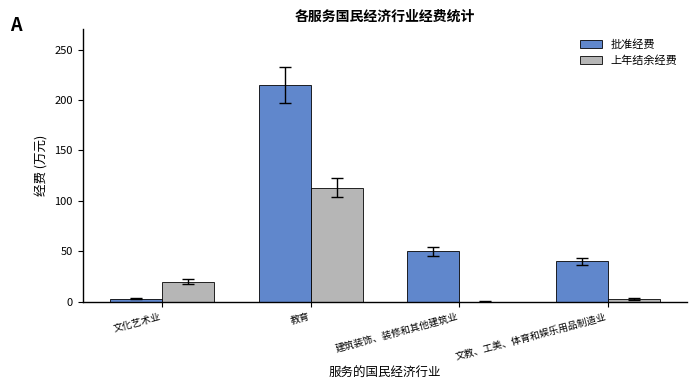

How many groups of bars are there?

4